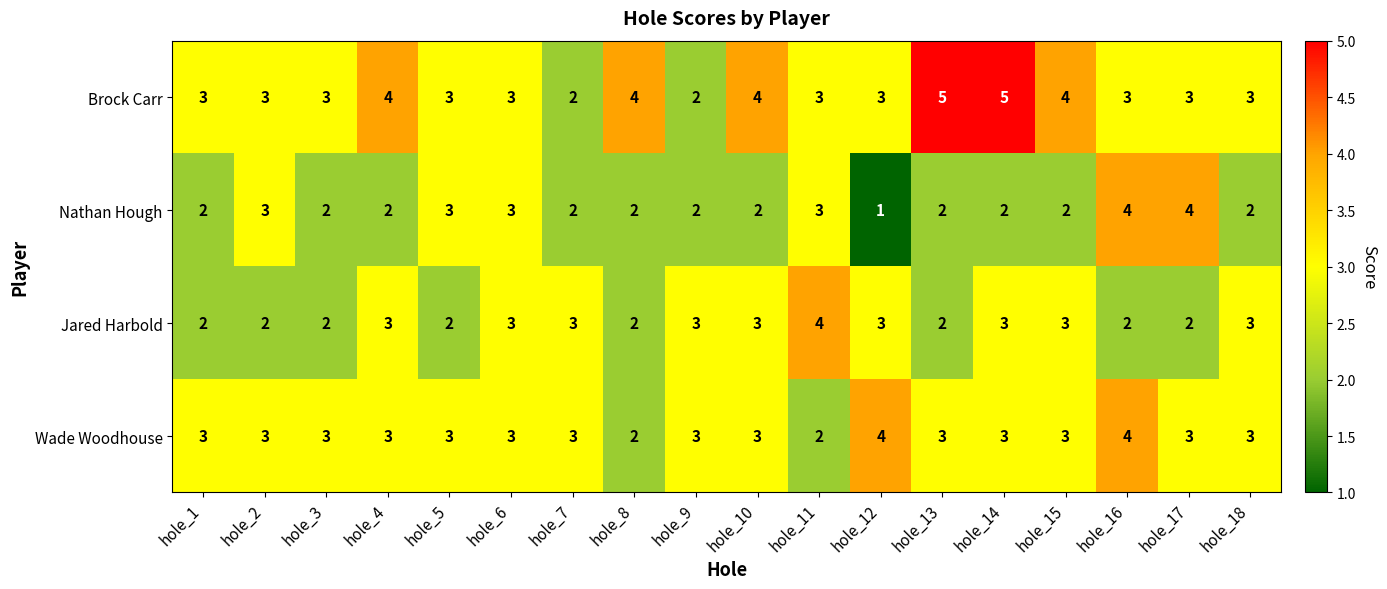

Which series has the largest total across all categories?

Brock Carr